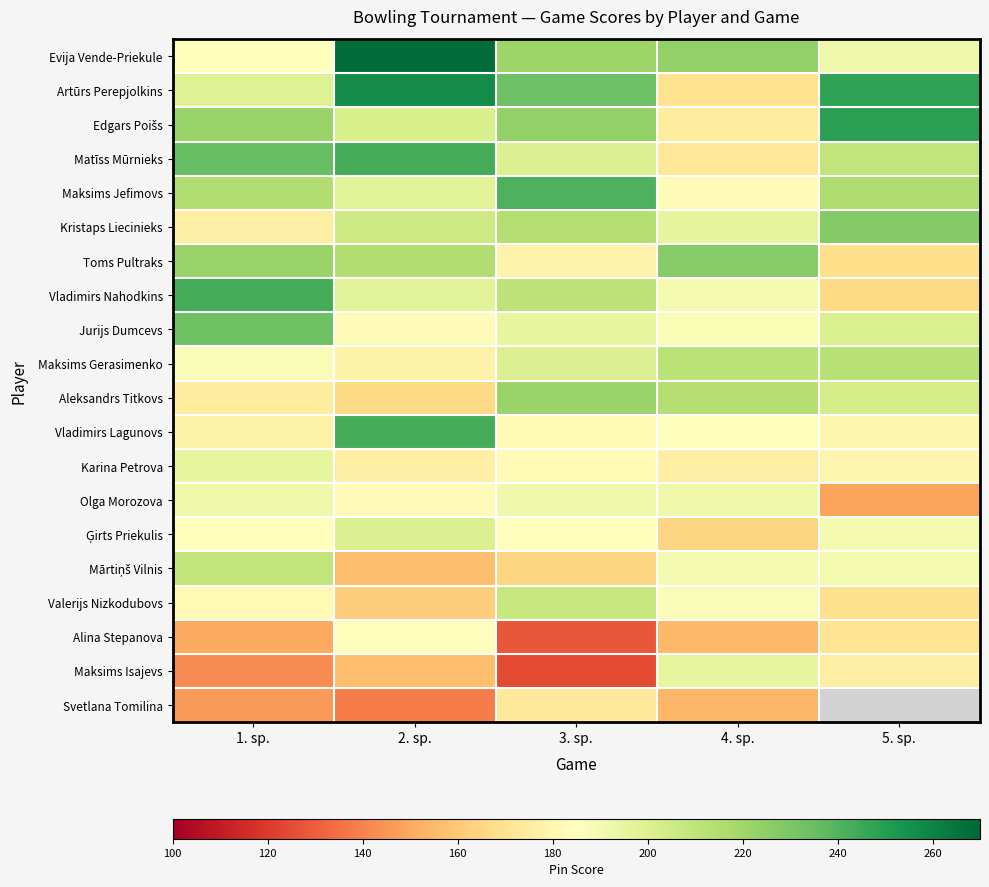

List the series in order of their peak value, lowest first.

Svetlana Tomilina, Alina Stepanova, Olga Morozova, Karina Petrova, Maksims Isajevs, Ģirts Priekulis, Valerijs Nizkodubovs, Mārtiņš Vilnis, Maksims Gerasimenko, Aleksandrs Titkovs, Toms Pultraks, Kristaps Liecinieks, Jurijs Dumcevs, Maksims Jefimovs, Matīss Mūrnieks, Vladimirs Nahodkins, Vladimirs Lagunovs, Edgars Poišs, Artūrs Perepjolkins, Evija Vende-Priekule